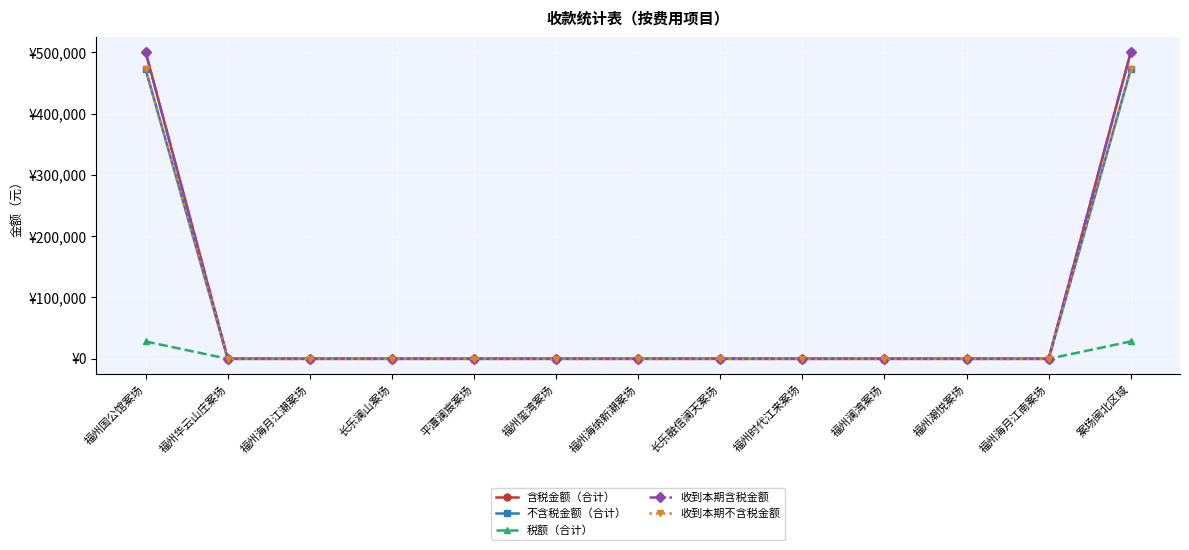

List the labels in order of 收到本期含税金额 value, smallest first.

福州华云山庄案场, 福州海月江潮案场, 长乐澜山案场, 平潭澜宸案场, 福州玺湾案场, 福州海纳新潮案场, 长乐融信澜天案场, 福州时代江来案场, 福州澜湾案场, 福州潮悦案场, 福州海月江南案场, 福州国公馆案场, 案场闽北区域